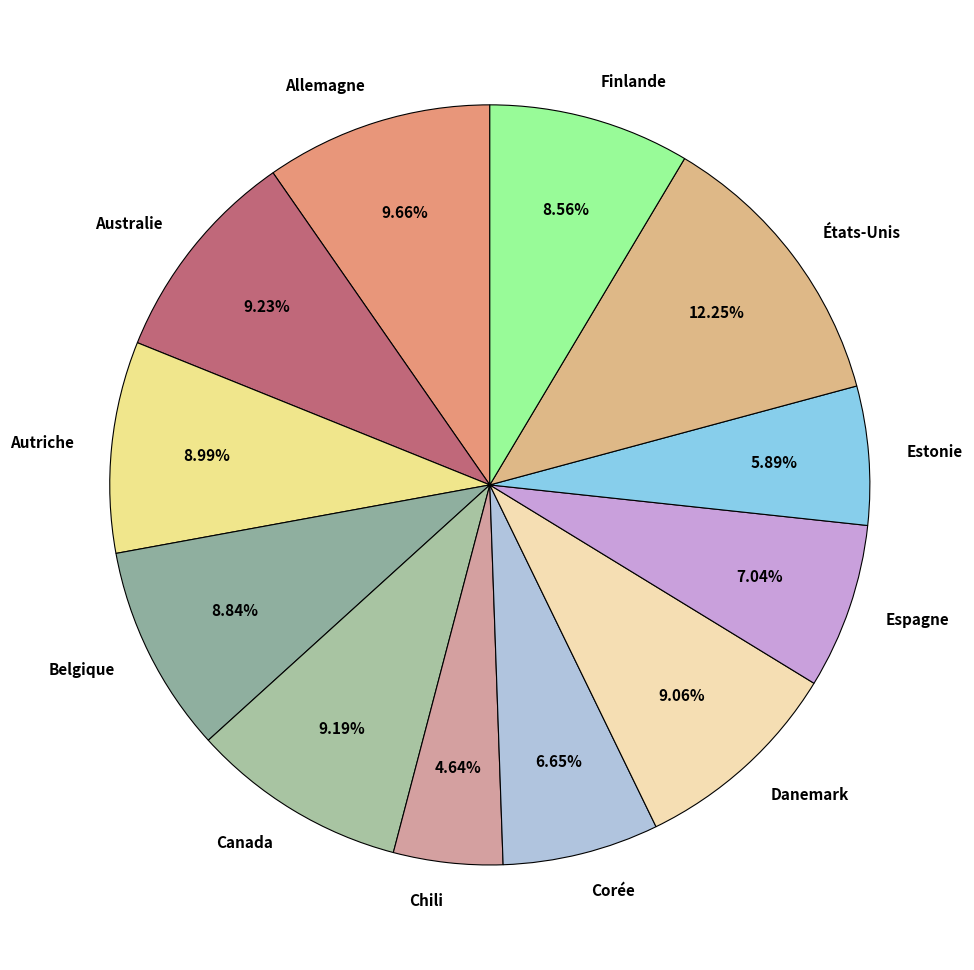

Which has a higher value, Canada or Espagne?

Canada